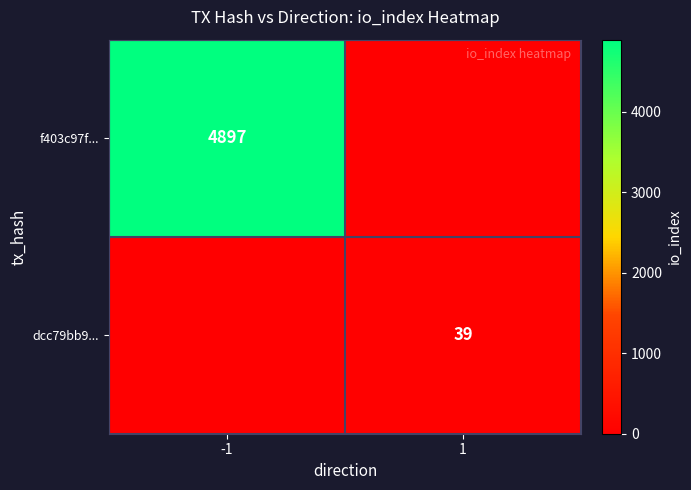

Is it true that f403c97f... equals 7926 at -1?

False